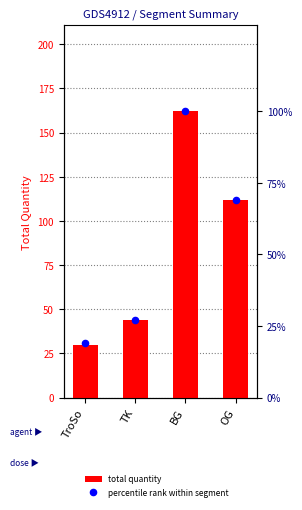

At which category is the sum across all series the highest?

BG